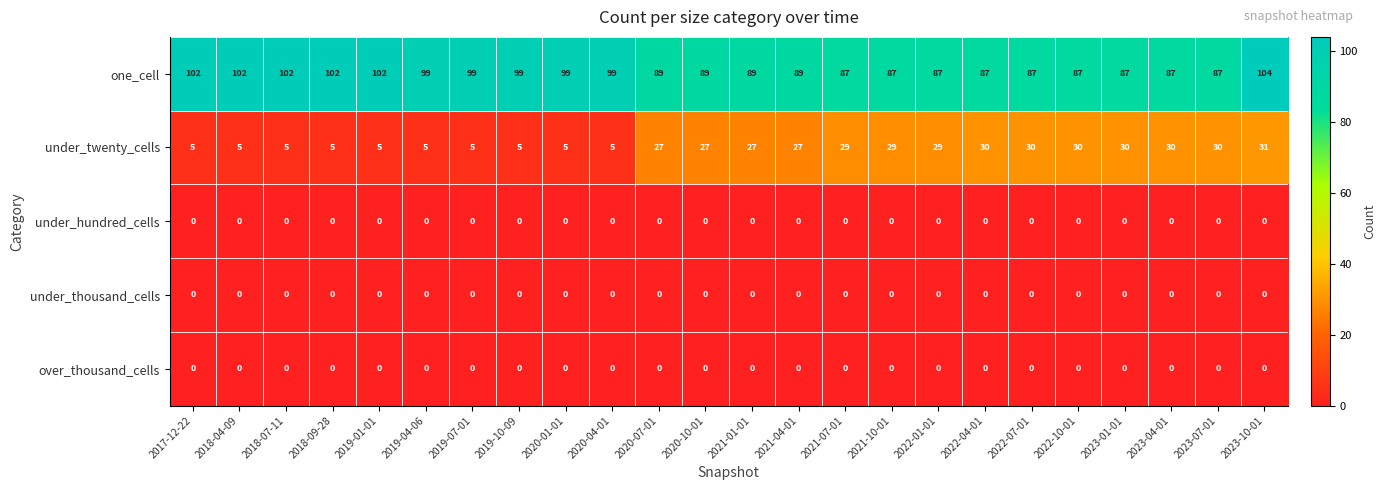

What is the total value across all series at 2023-10-01?

135